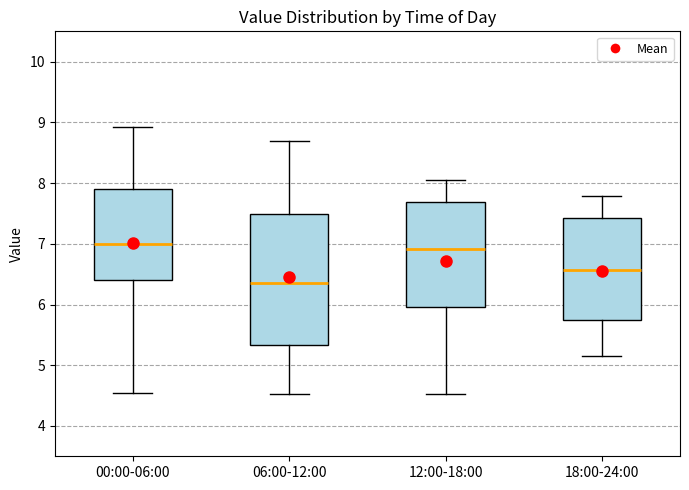

Comparing the boxes themselves (not the whiskers), which one is the tallest?

06:00-12:00